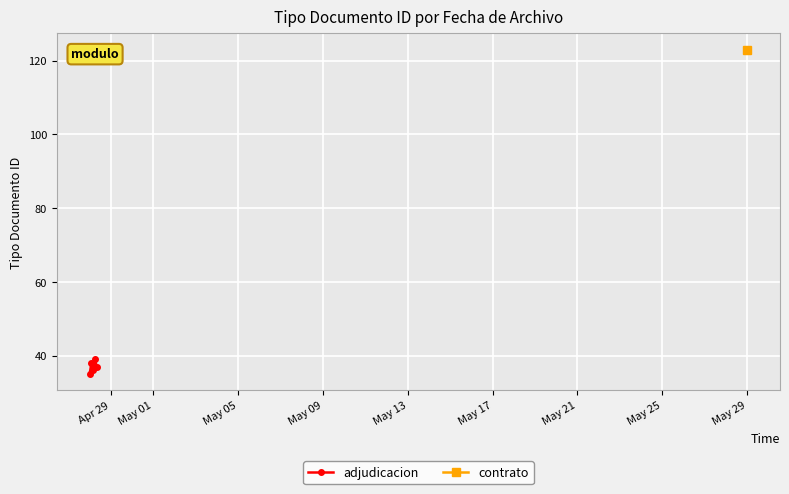

What is the minimum value shown in the chart?

35